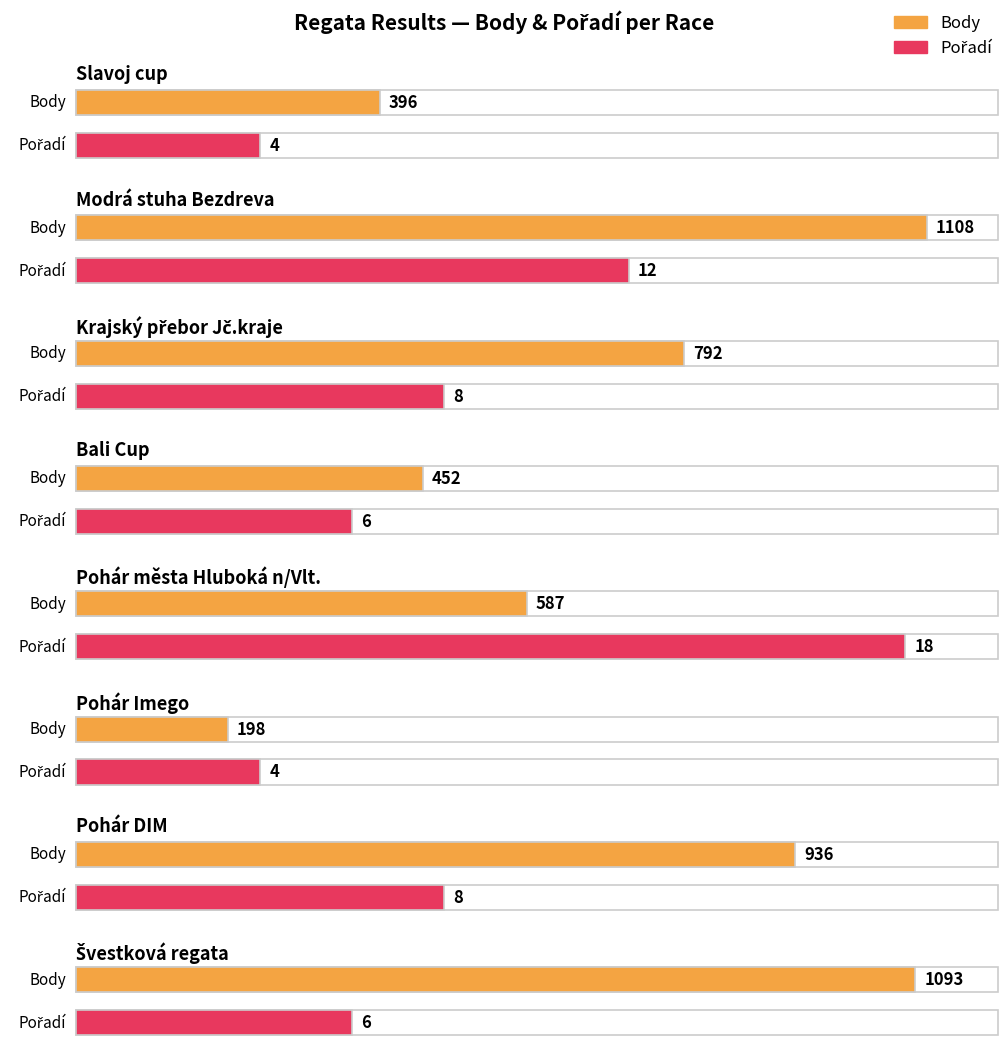

Count the number of data series in this chart.

2